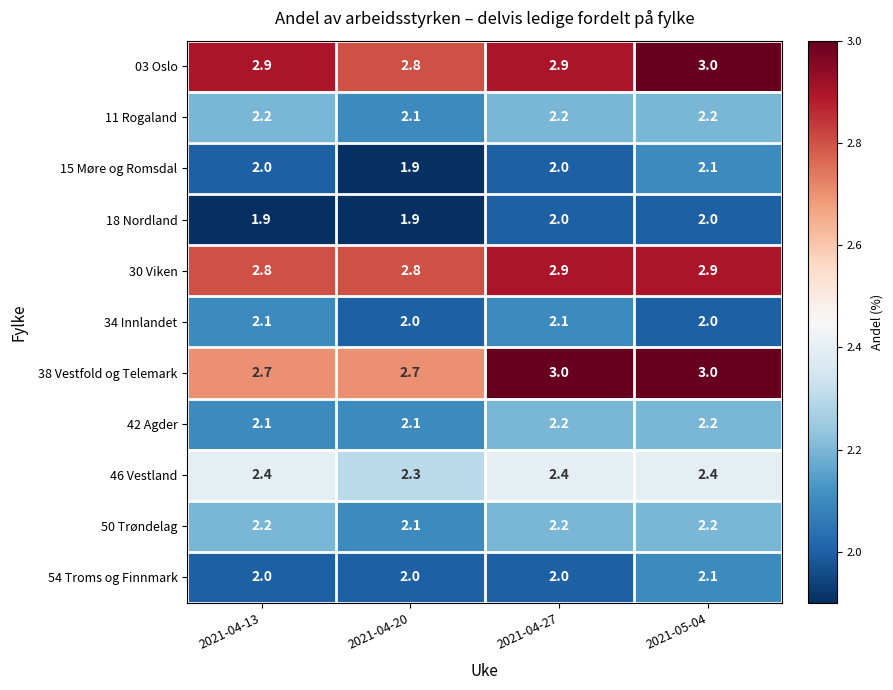

True or false: 50 Trøndelag has a value of 1.4 at 2021-04-20.

False